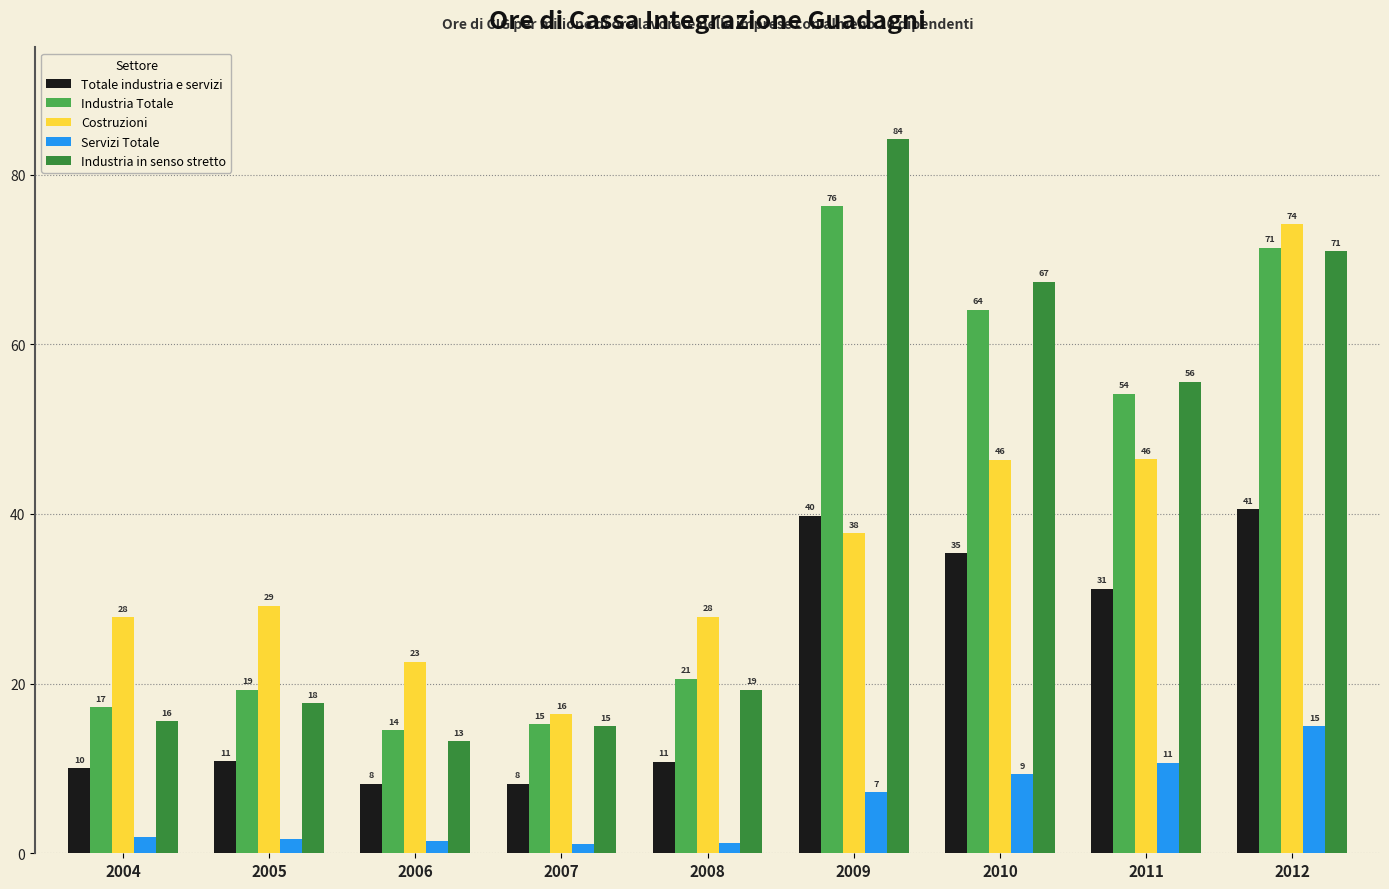

Between 2004 and 2006, which is larger?

2004